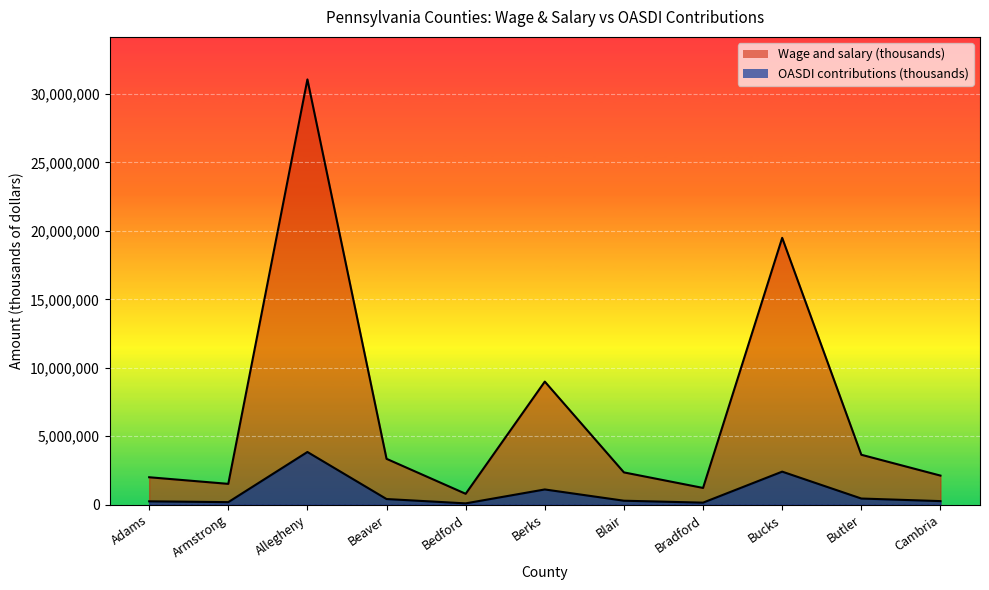

At which category does OASDI contributions (thousands) reach its first local peak?

Allegheny